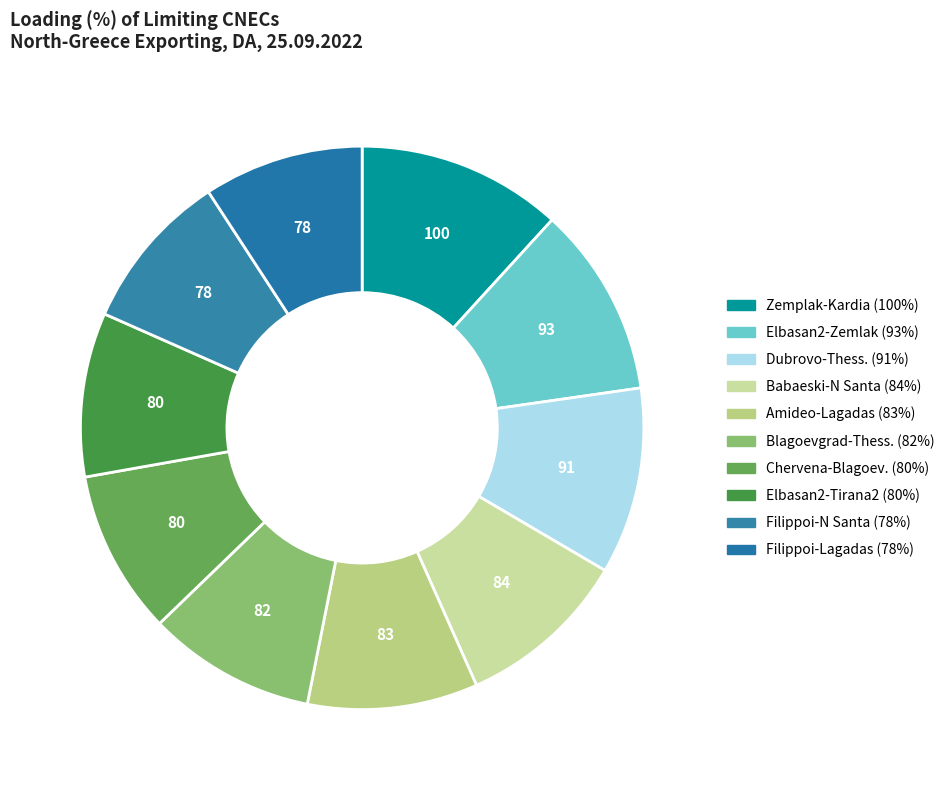

How many segments does this pie chart have?

10